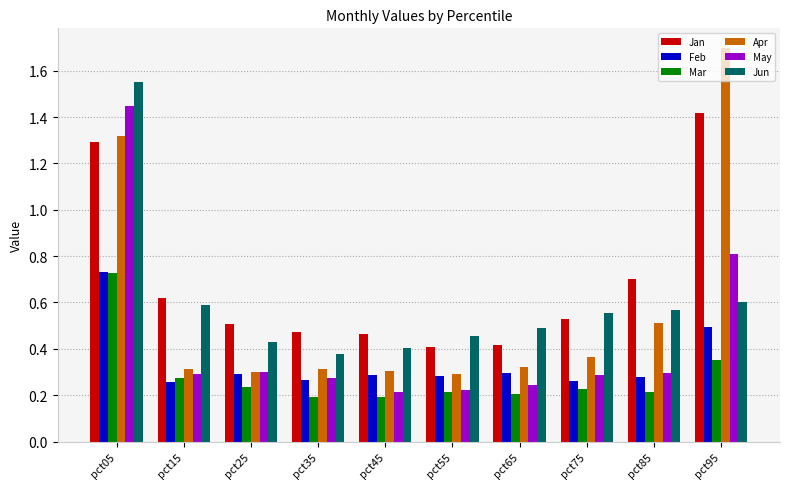

Which category has the highest value across all series?

pct95